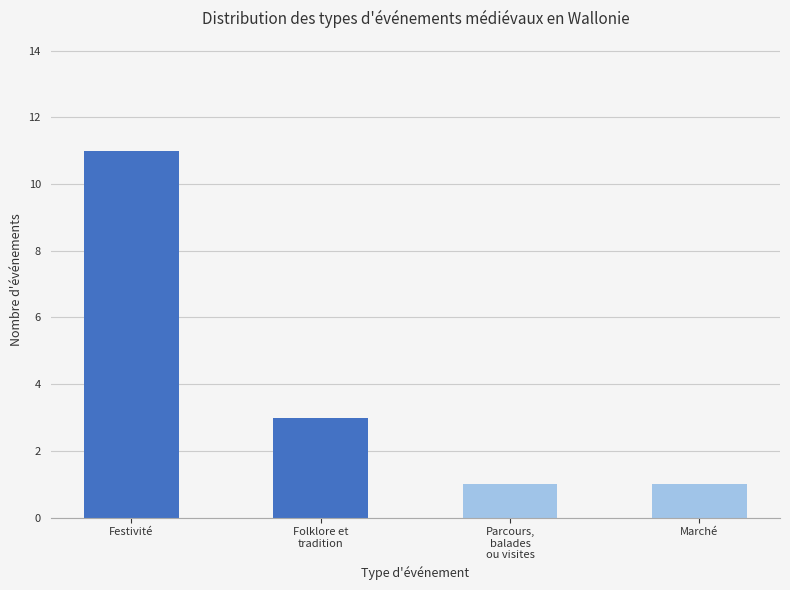

What is the sum of the values at Parcours,
balades
ou visites and Festivité?

12